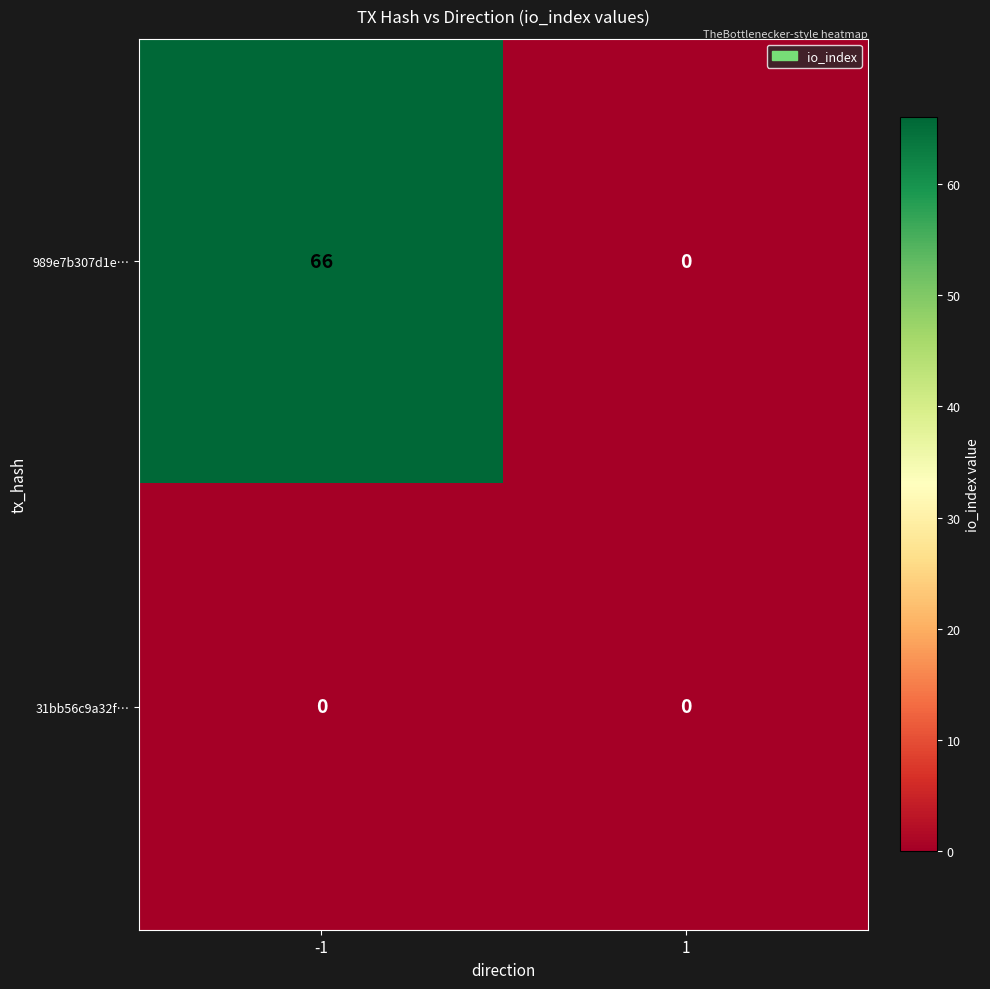

Rank the series by their maximum value, from lowest to highest.

31bb56c9a32f…, 989e7b307d1e…